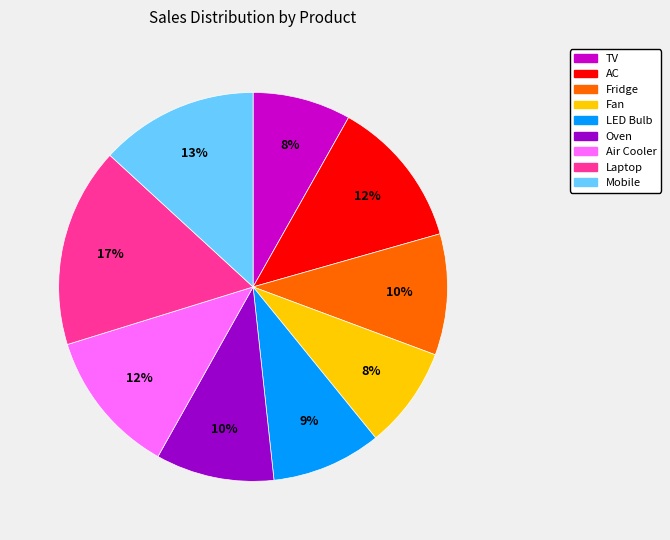

Do Fridge and Mobile together represent more than half of the pie?

No